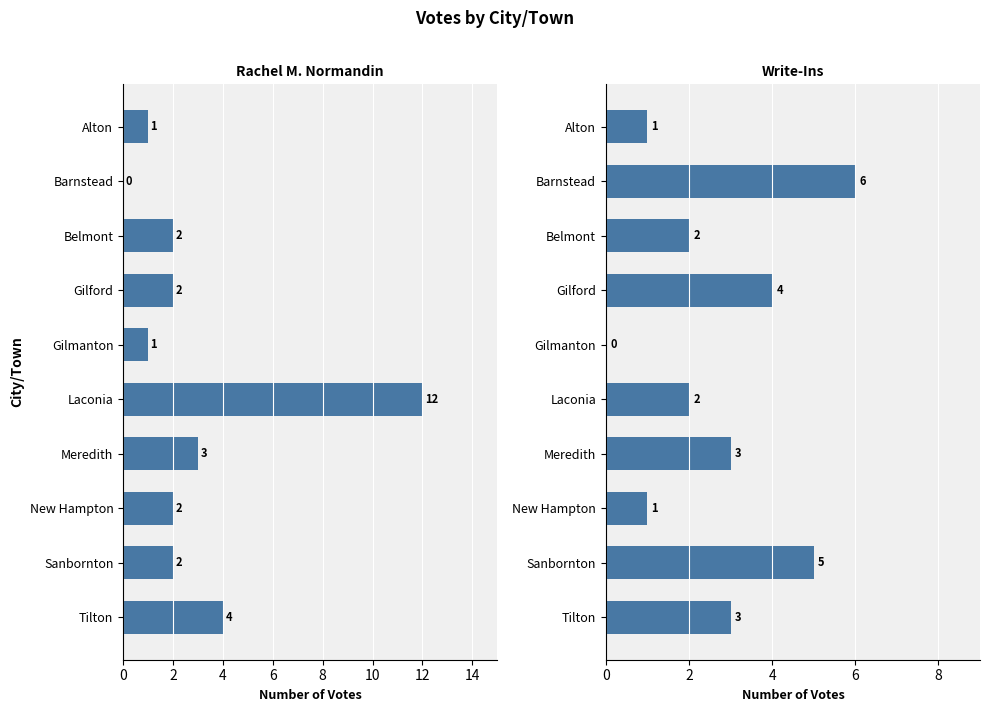

Count the number of categories in the chart.

10